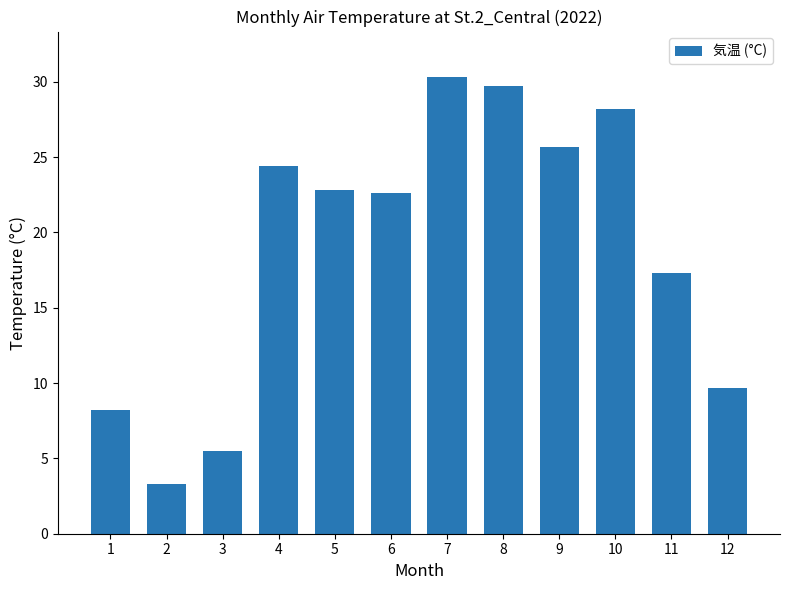

At which label is the value closest to 16?

11